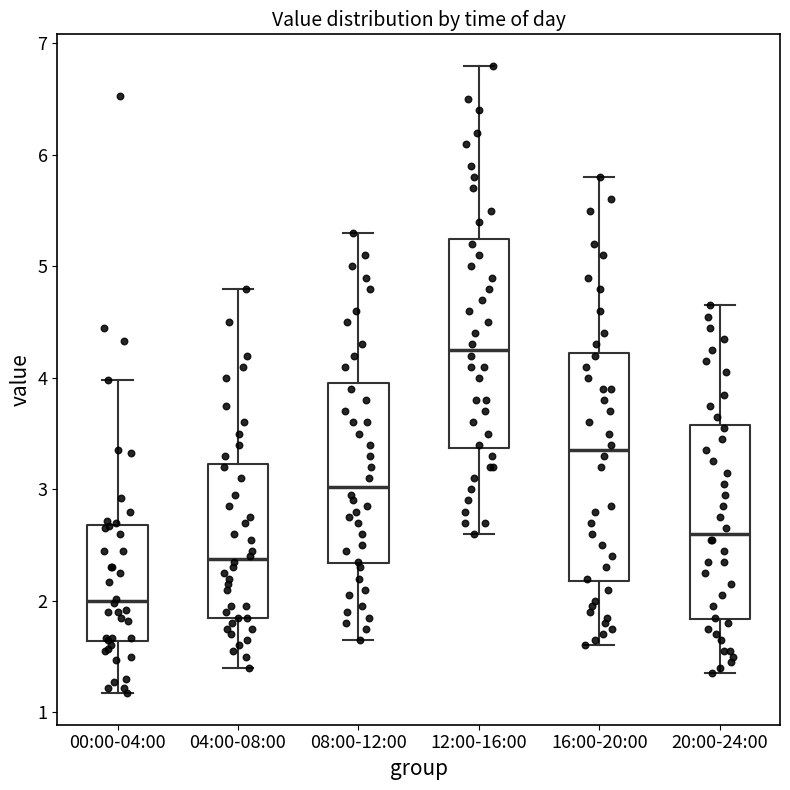

Comparing the boxes themselves (not the whiskers), which one is the tallest?

16:00-20:00